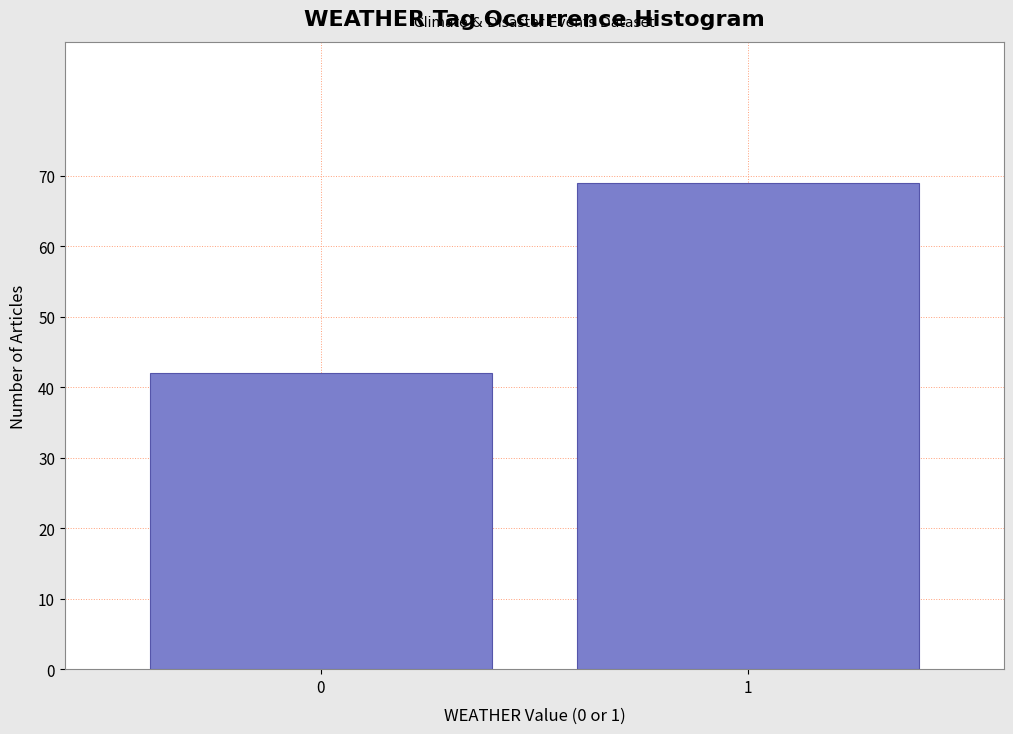

Reading right to left, list all the values displayed in this chart.

1=69	0=42